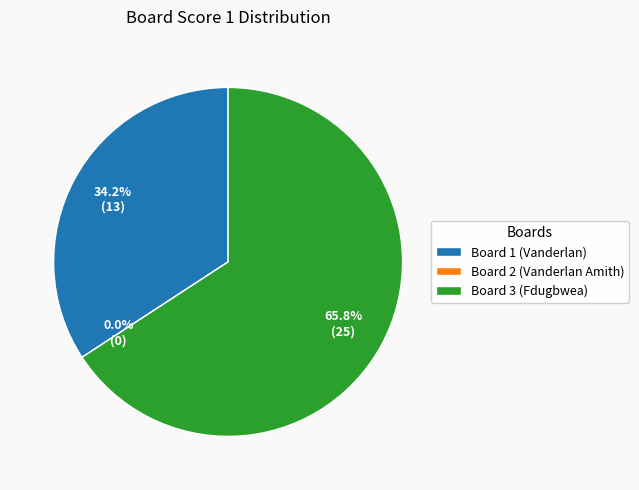

Count the number of slices in the pie.

3